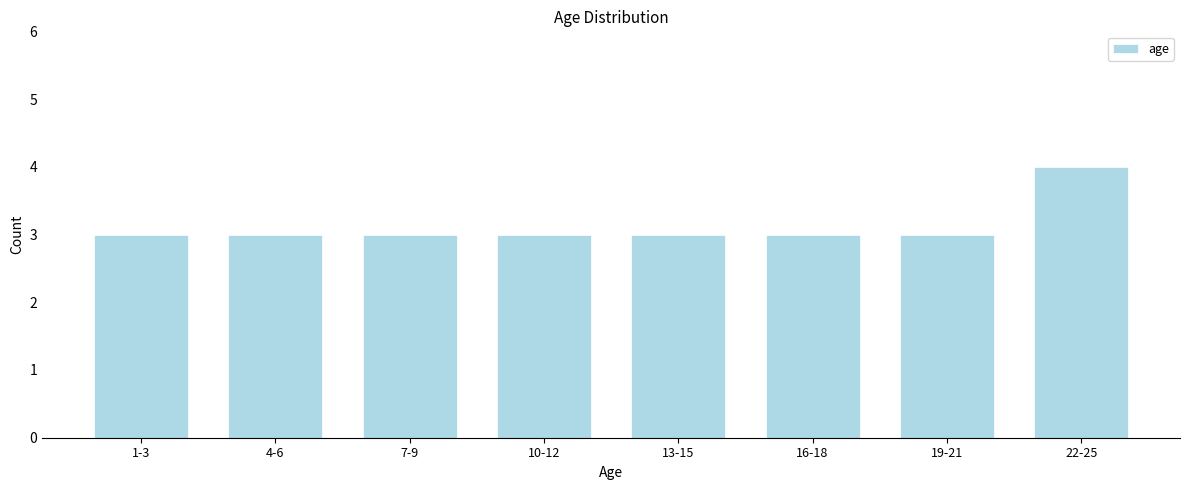

Reading left to right, transcribe all the data shown in this chart.

3	3	3	3	3	3	3	4